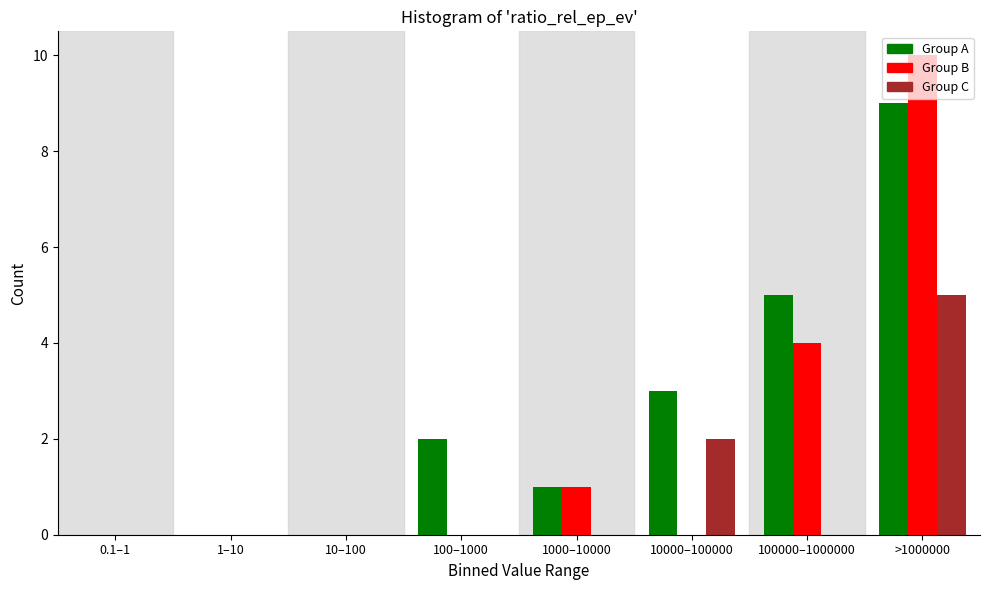

True or false: Group B has a value of -4 at 10–100.

False